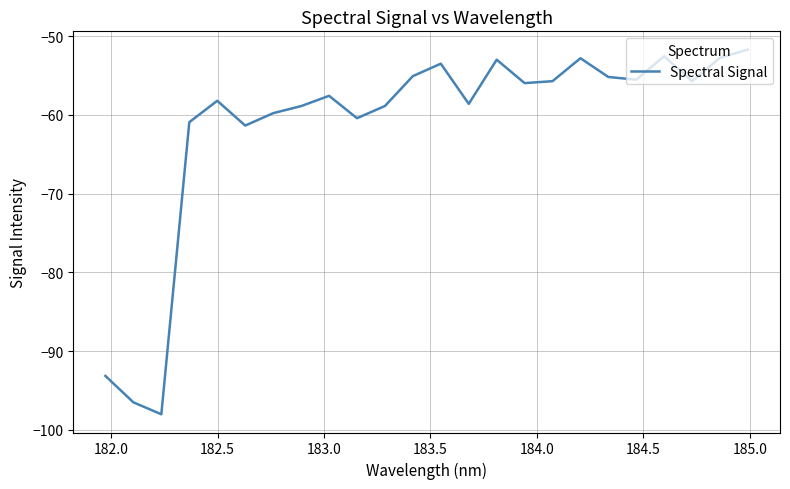

What is the maximum value shown in the chart?

-51.7